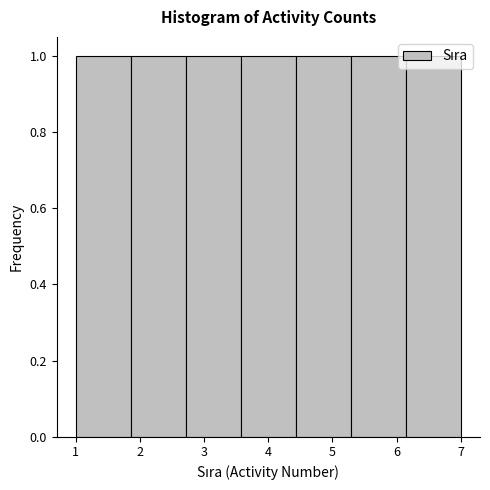

Reading left to right, transcribe this chart: for each bar, give the range it covers on the x-axis and its height. Neither the bar edges nor the heights are printed on the chart, so give them approximately, as read against the axes.

1.0 to 1.9: 1
1.9 to 2.7: 1
2.7 to 3.6: 1
3.6 to 4.4: 1
4.4 to 5.3: 1
5.3 to 6.1: 1
6.1 to 7.0: 1